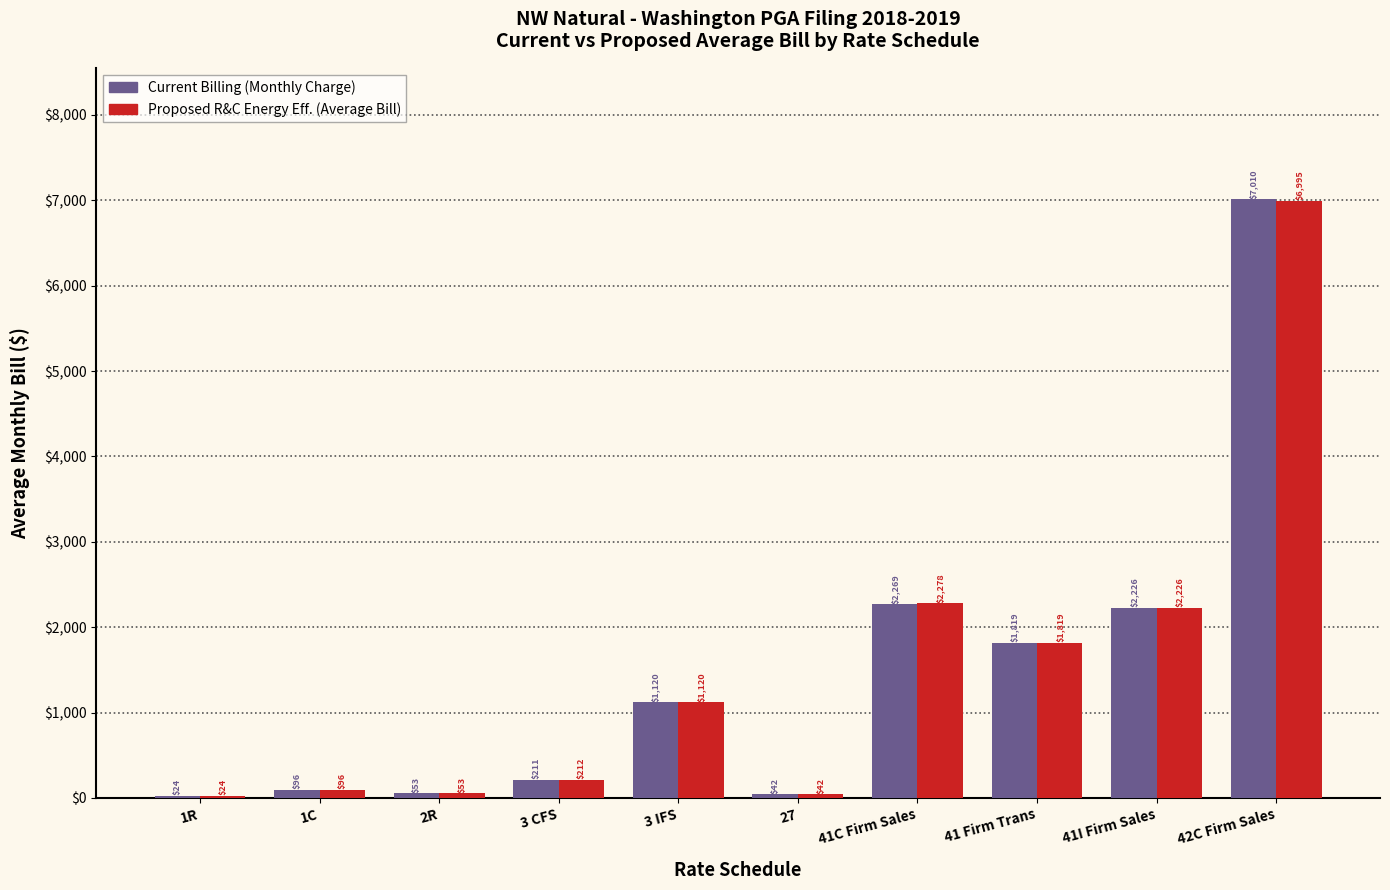

What is the sum of all Proposed R&C Energy Eff. (Average Bill) values?

14865.7